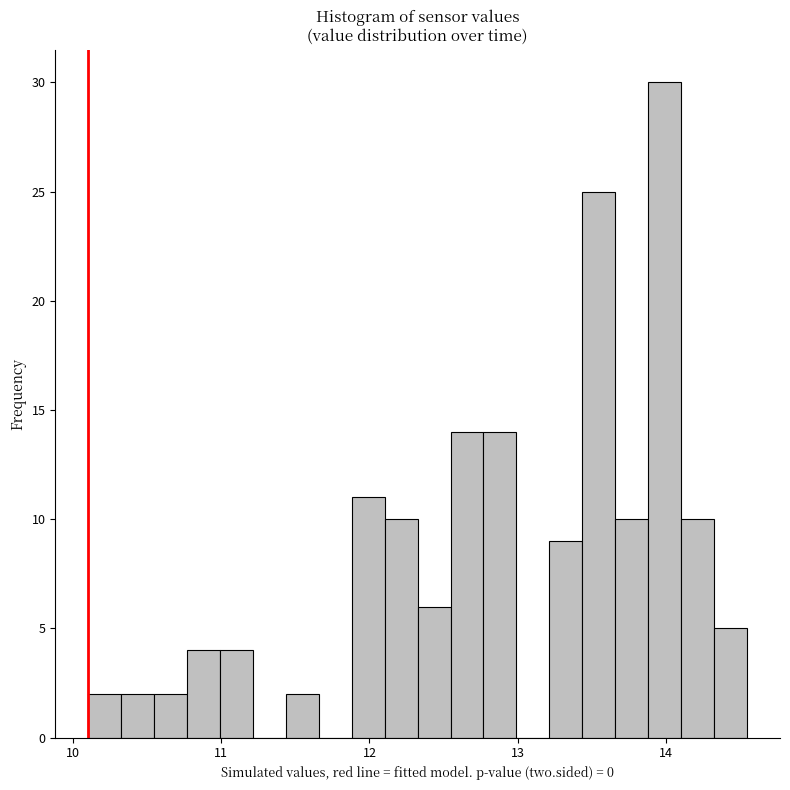

Read against the x-axis, roughly where is the centre of the tallest bar?

14.0